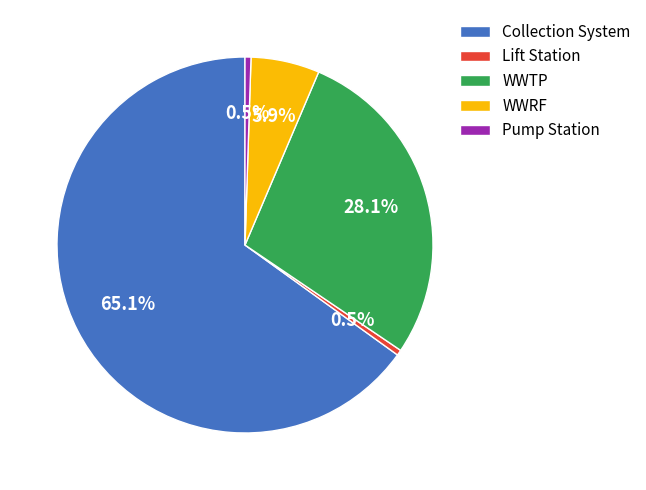

To the nearest percent, what is the difference between the Pump Station and Collection System slice percentages?

65%